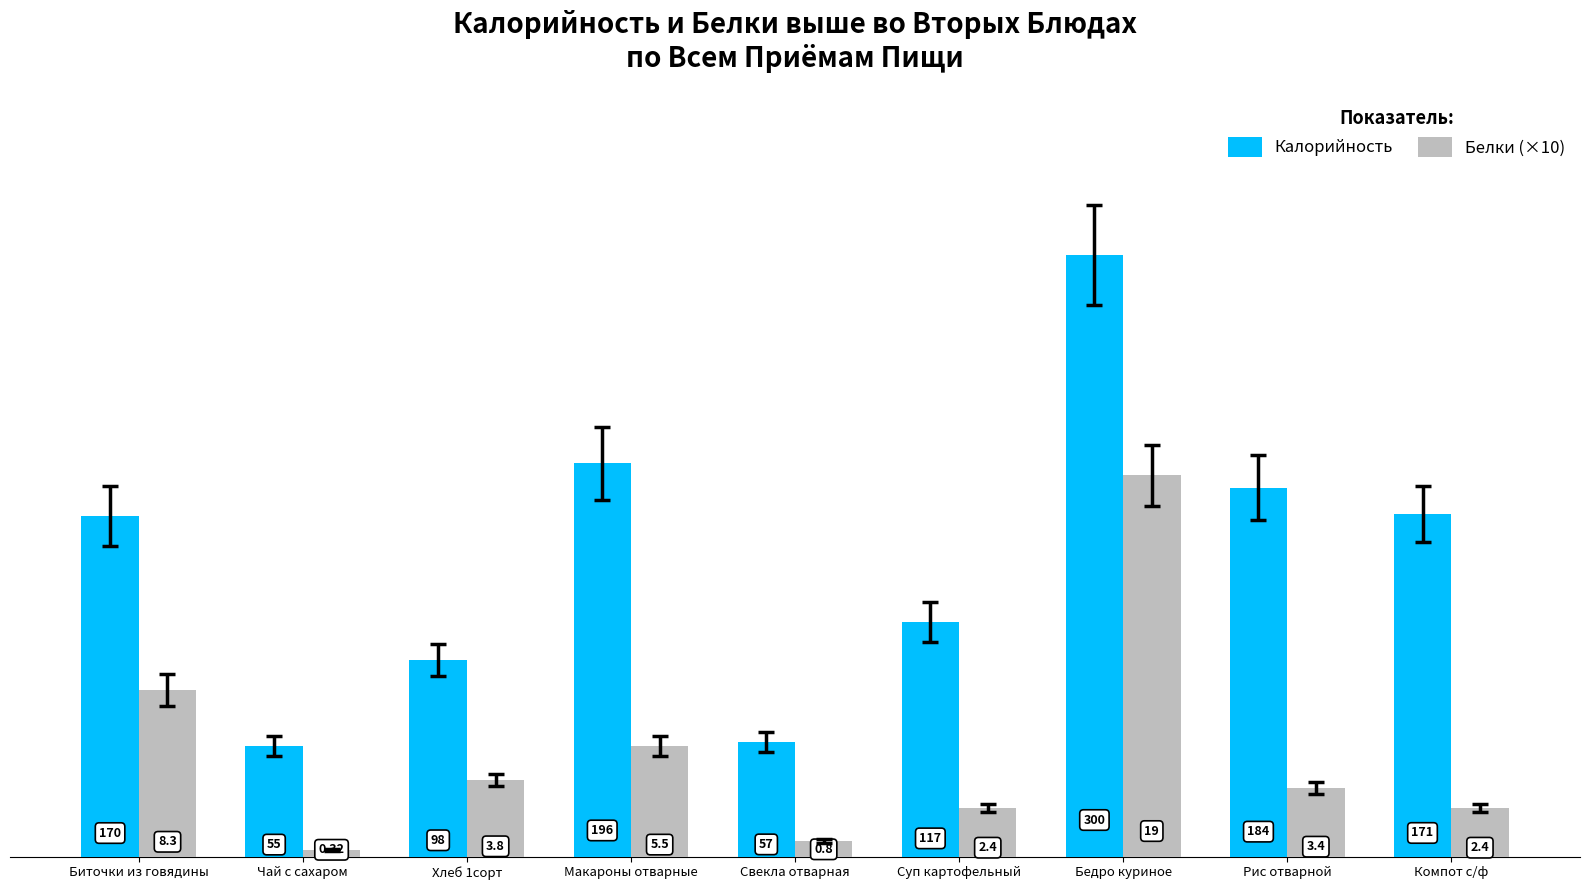

What is the label of the 8th bar from the left?

Рис отварной